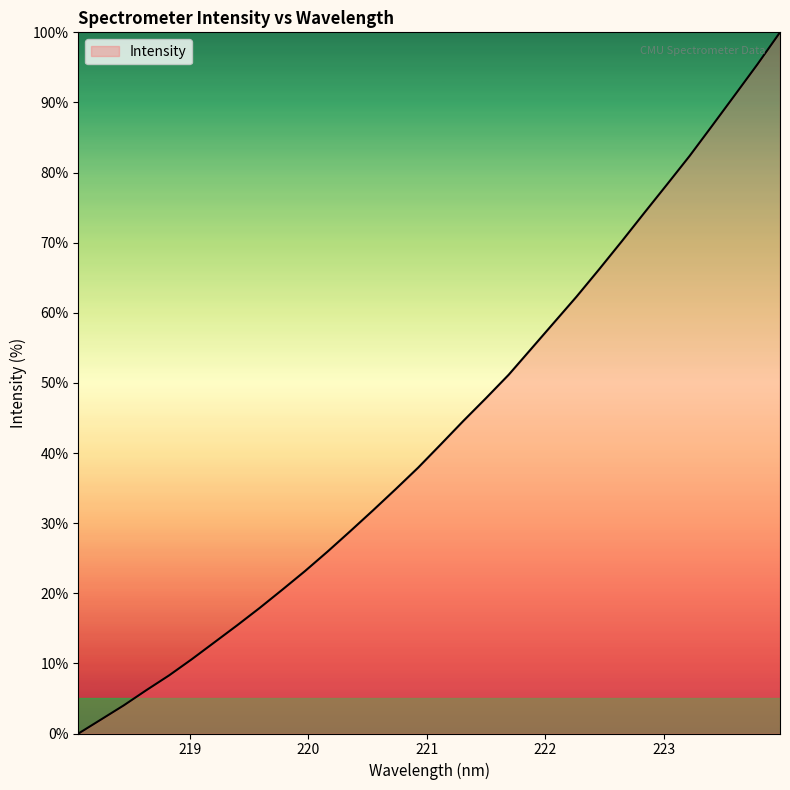

What is the greatest value displayed?

100.0